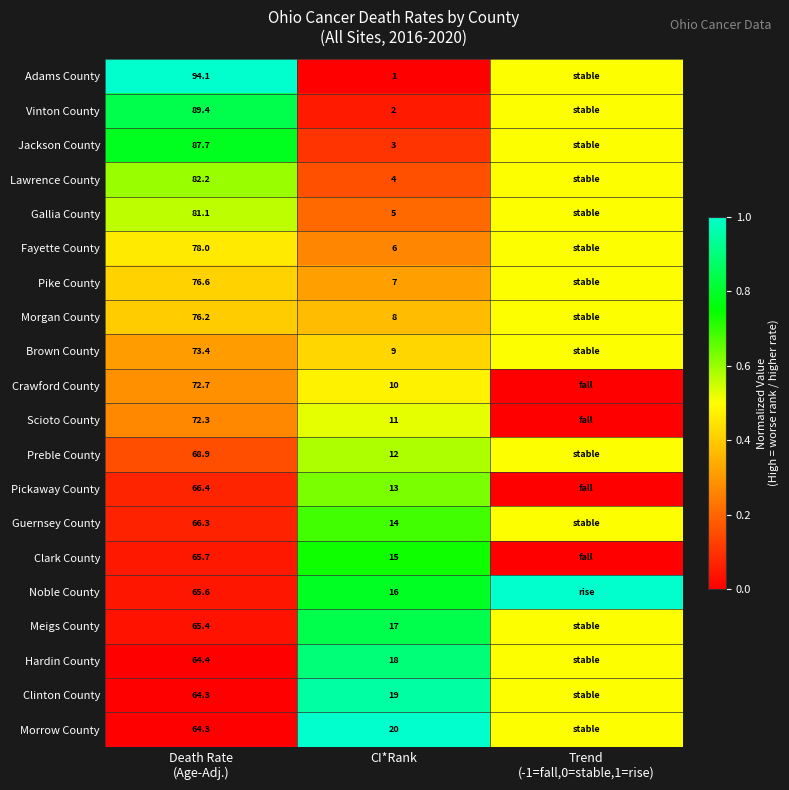

Which has a higher value, Death Rate
(Age-Adj.) or CI*Rank?

Death Rate
(Age-Adj.)